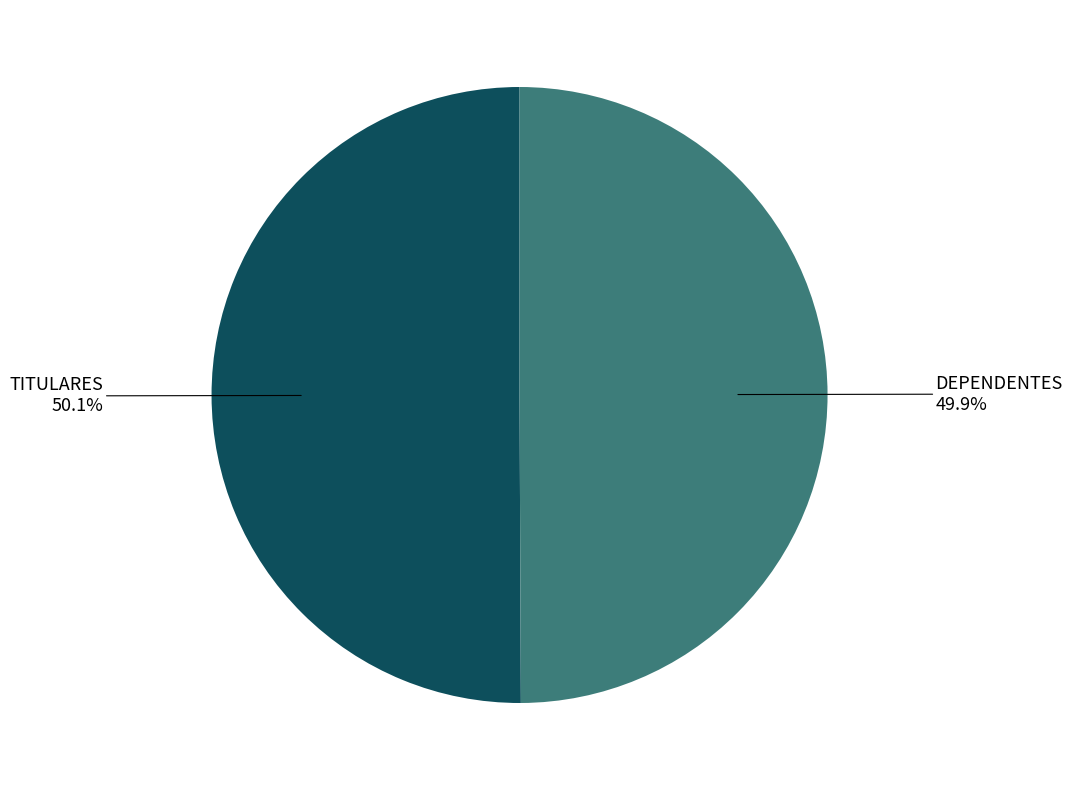

What percentage is NOT represented by TITULARES?

49.9%